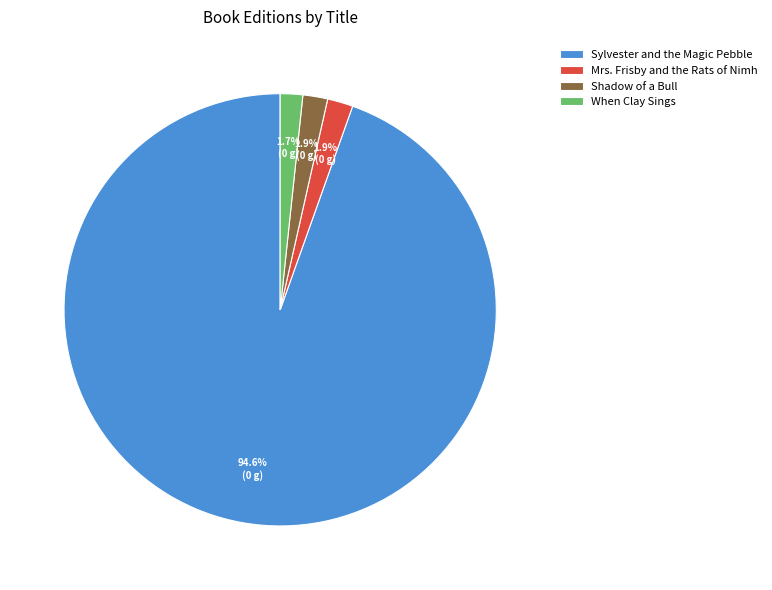

To the nearest percent, what is the difference between the Mrs. Frisby and the Rats of Nimh and Sylvester and the Magic Pebble slice percentages?

93%